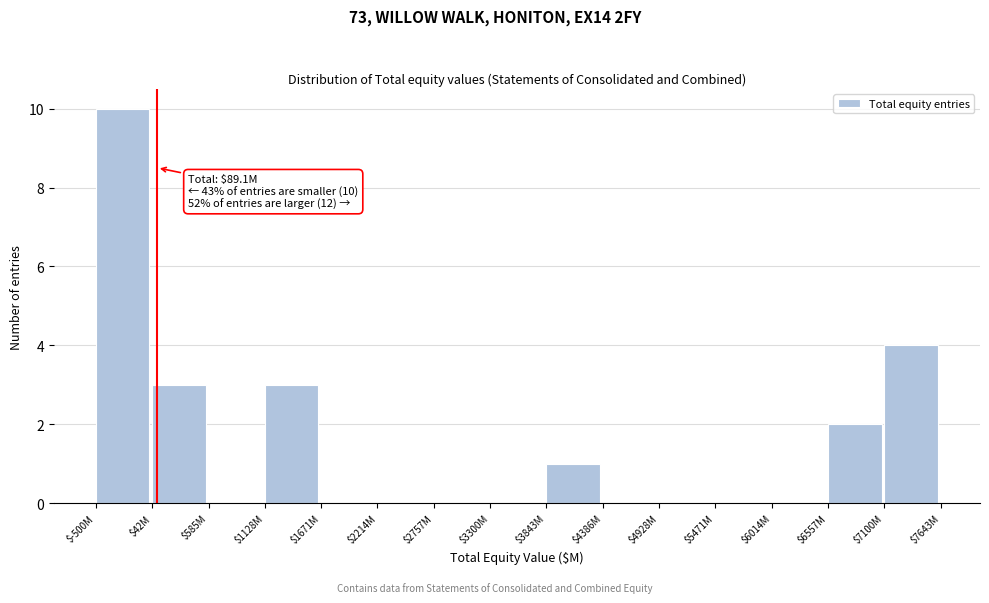

True or false: the data shows 4 at $7100M.

True